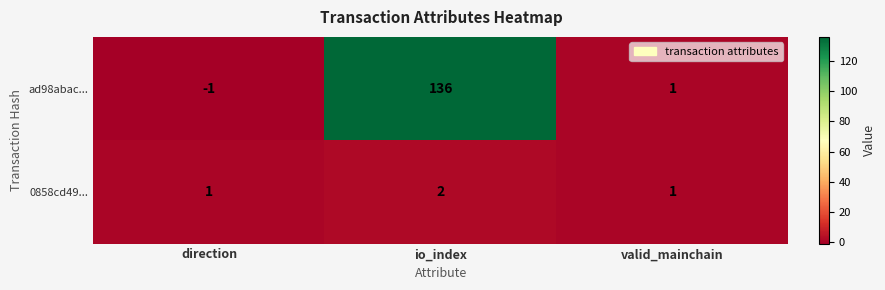

How many series are shown in this chart?

2